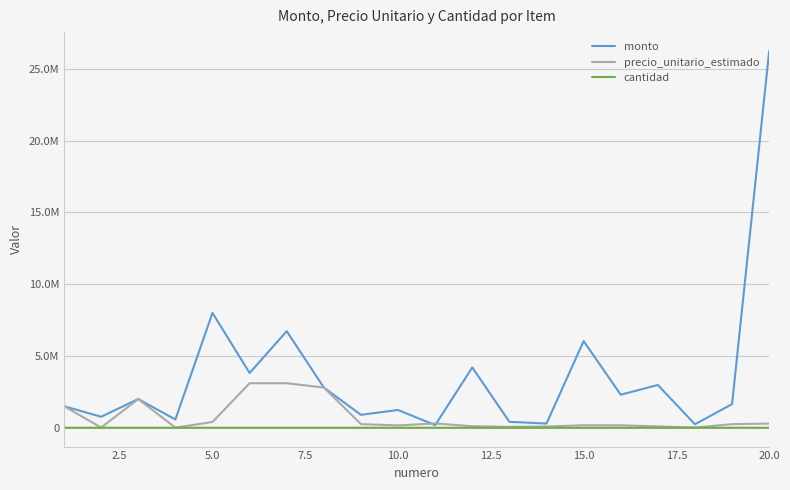

Does the chart display data point markers on the line(s)?

No